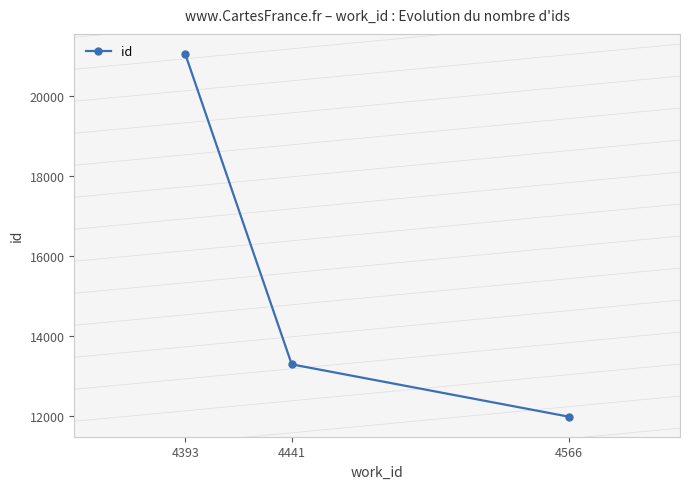

What is the value of the 1st point from the left?

21063.0